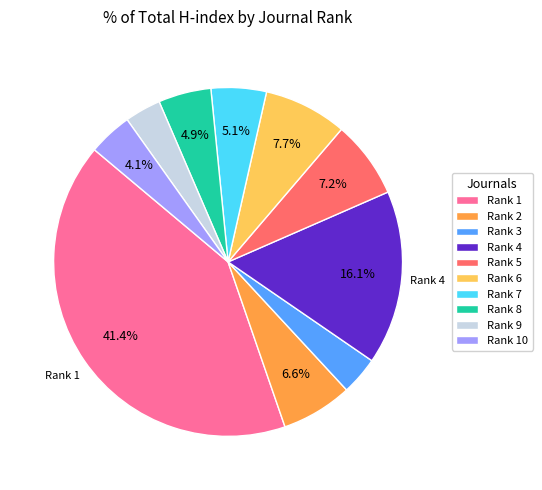

Approximately how many times larger is the value at Rank 6 compared to Rank 8?

1.6